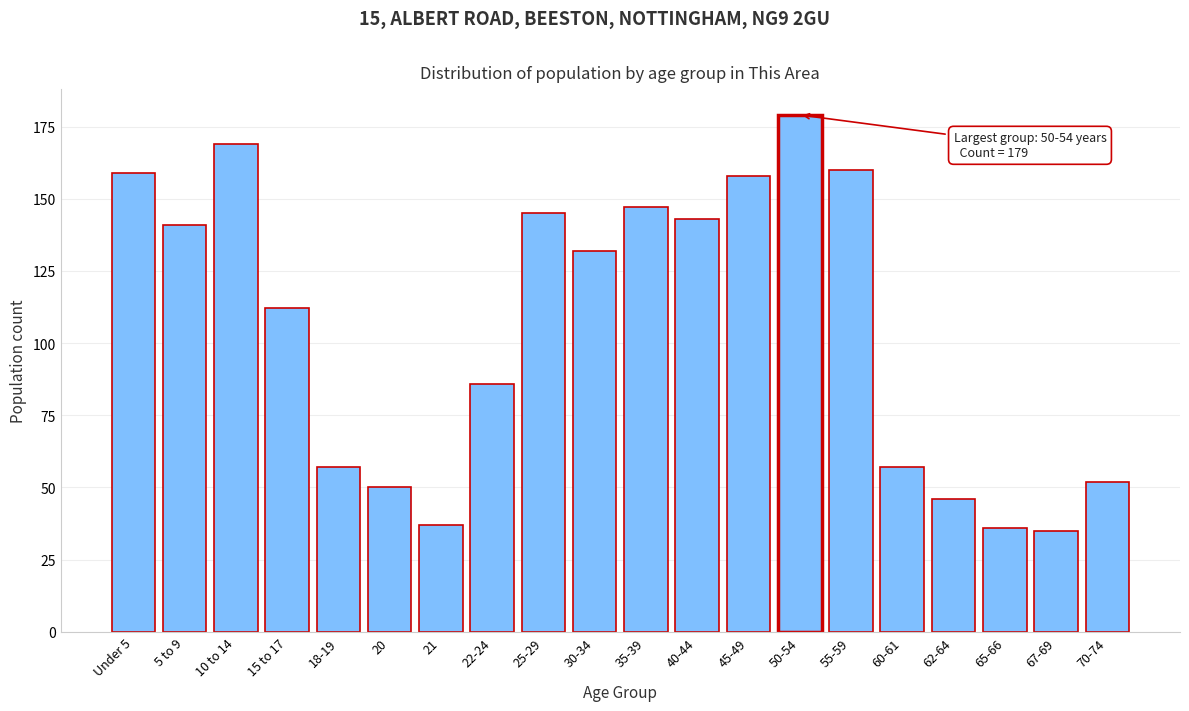

Reading right to left, list all the values displayed in this chart.

52	35	36	46	57	160	179	158	143	147	132	145	86	37	50	57	112	169	141	159